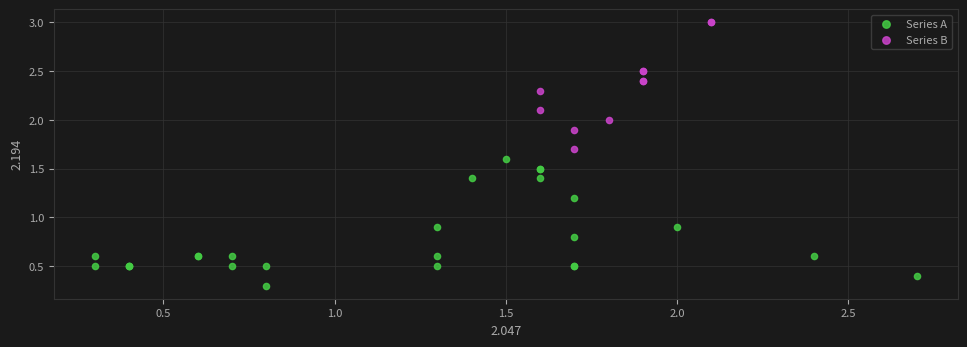

Which series reaches the maximum Y coordinate?

Series B